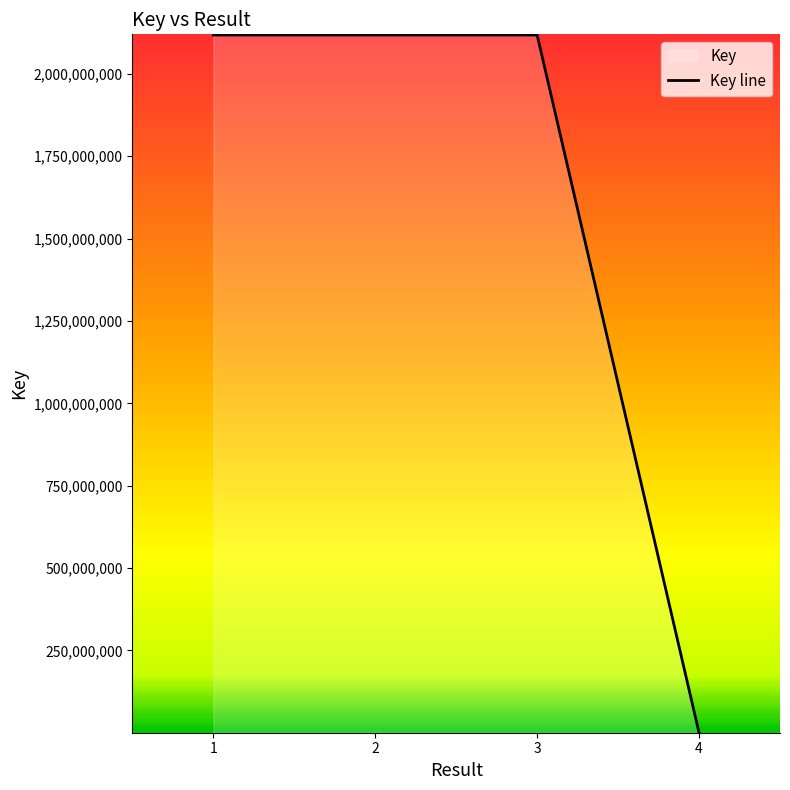

What is the ratio of the value at 3 to the value at 4?

13850.5